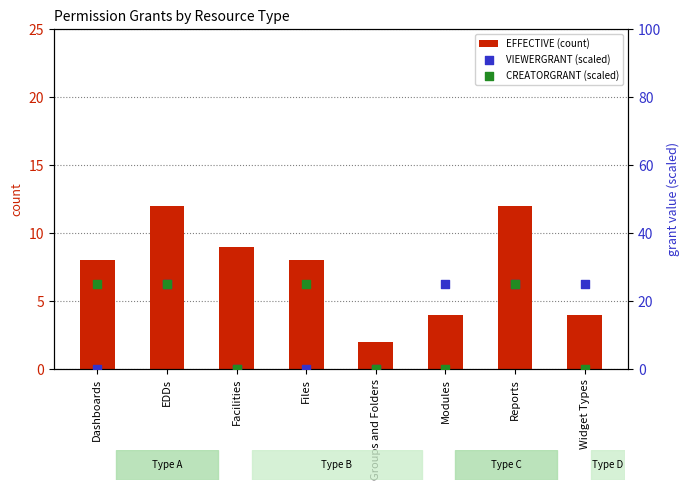

Which series reaches the minimum Y coordinate?

VIEWERGRANT (scaled)